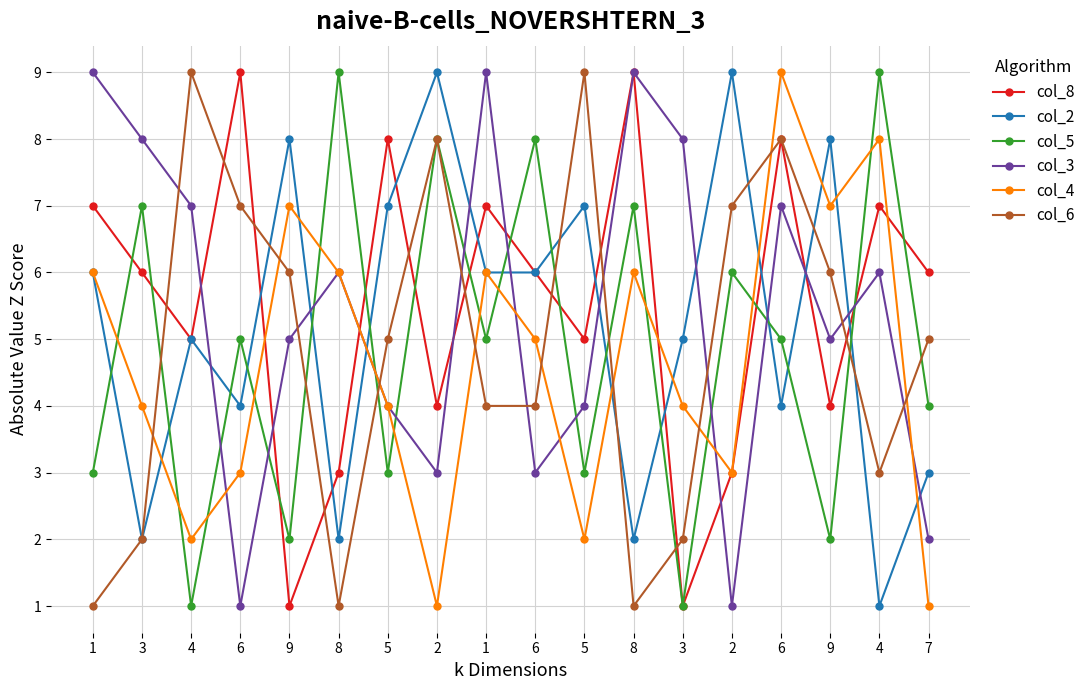

What is the total value across all series at 4?

29